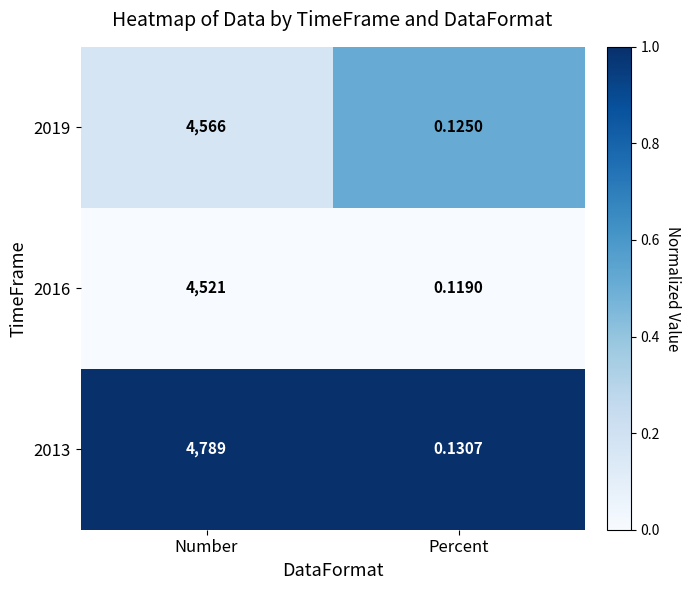

Rank the series at Percent from lowest to highest value.

2016, 2019, 2013